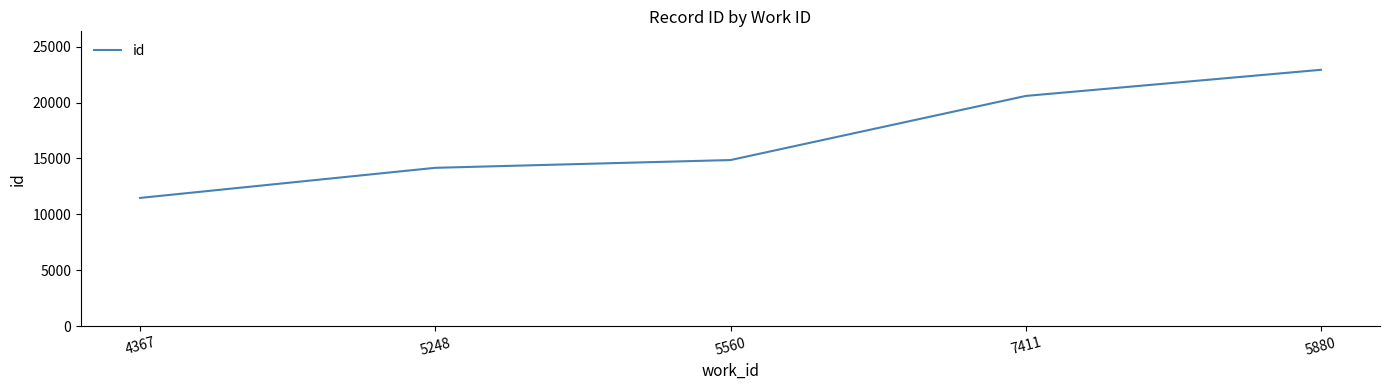

At which category does the chart reach its minimum across all series?

4367